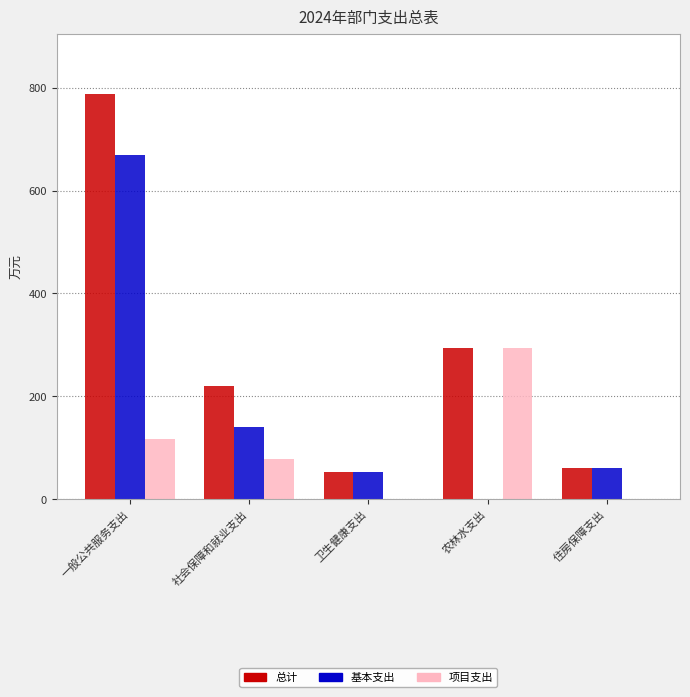

What is the total value across all series at 一般公共服务支出?

1573.3